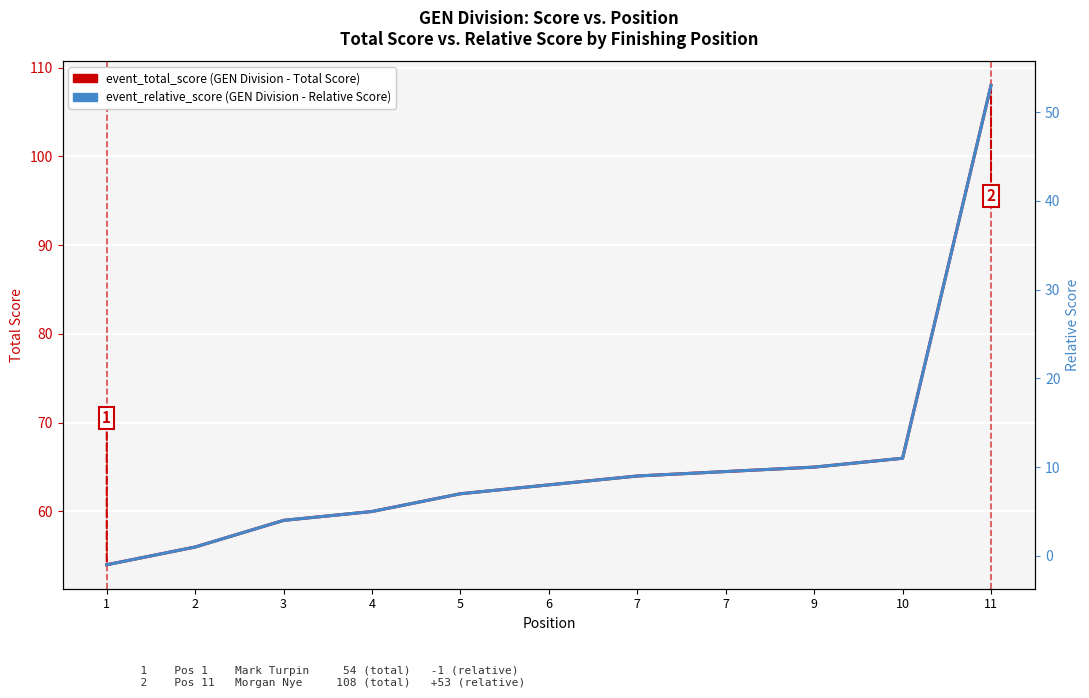

What is the difference between the maximum and minimum values in the event_relative_score series?

54